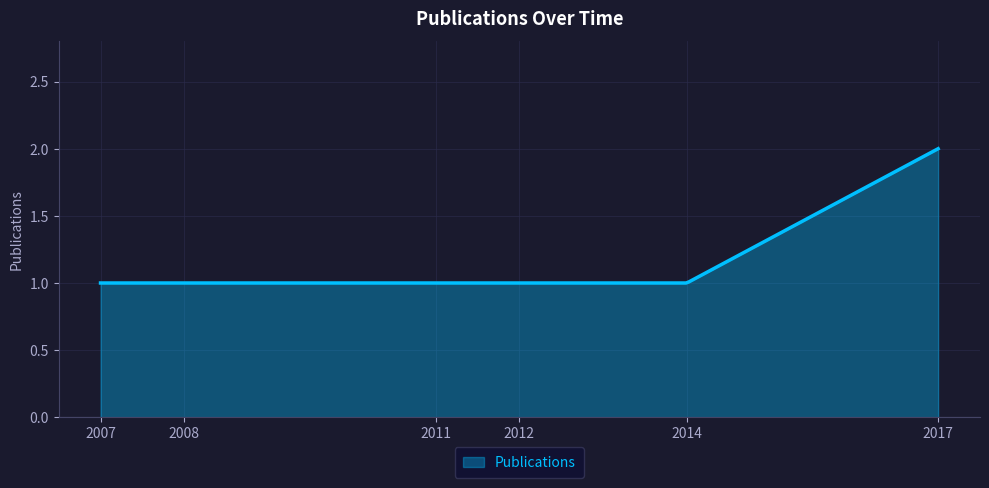

How many lines are shown in the chart?

1